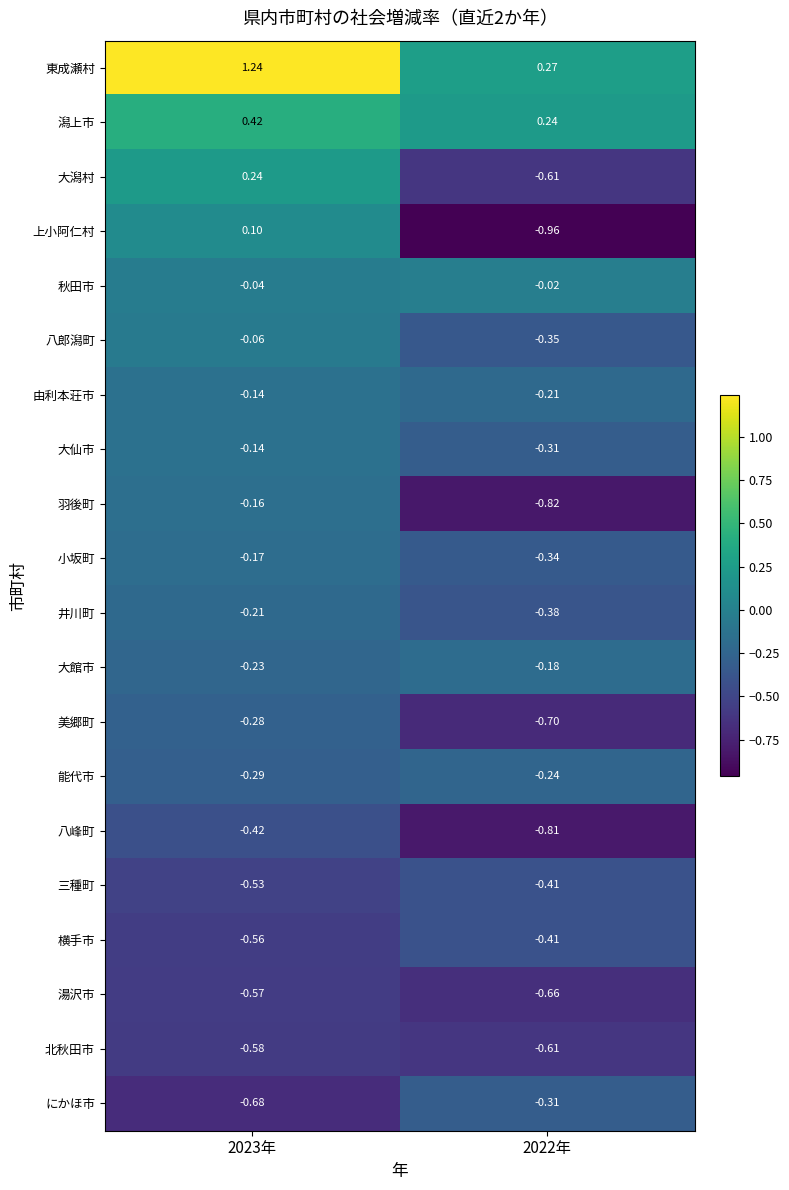

At which category is the sum across all series the highest?

2023年